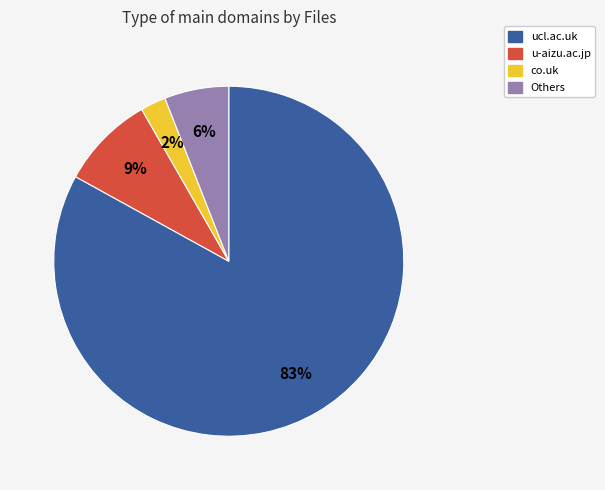

Between Others and co.uk, which is larger?

Others